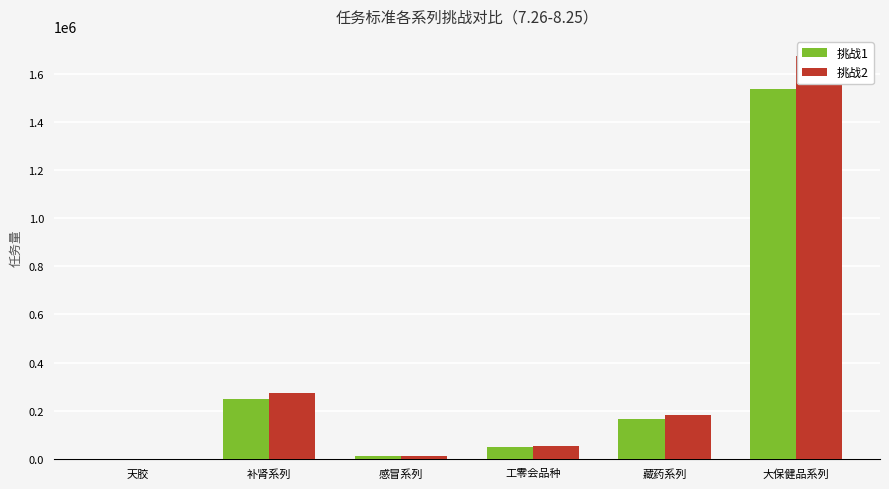

Which series changed the most between 补肾系列 and 大保健品系列?

挑战2